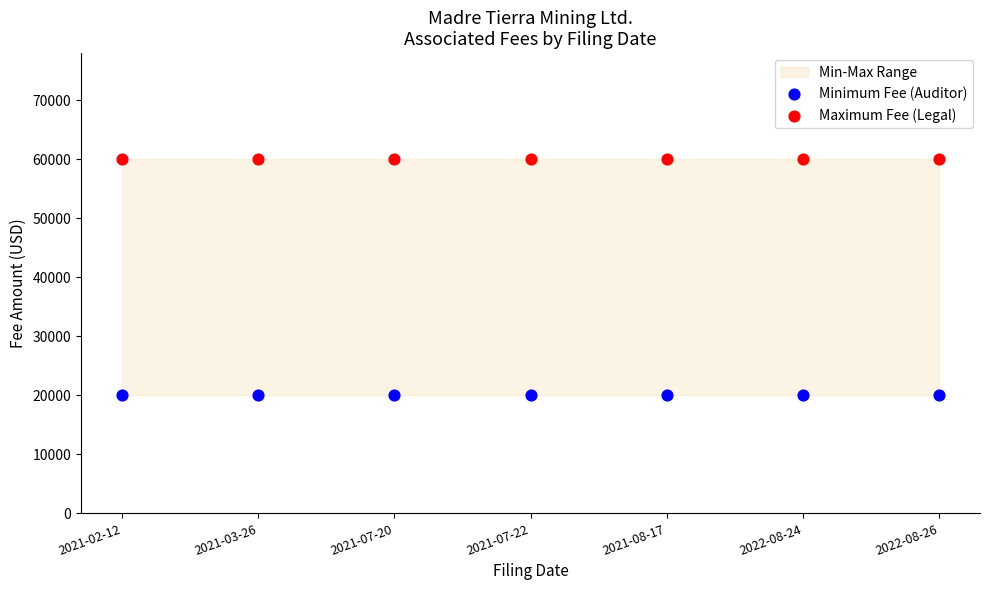

Which series reaches the maximum Y coordinate?

Maximum Fee (Legal)